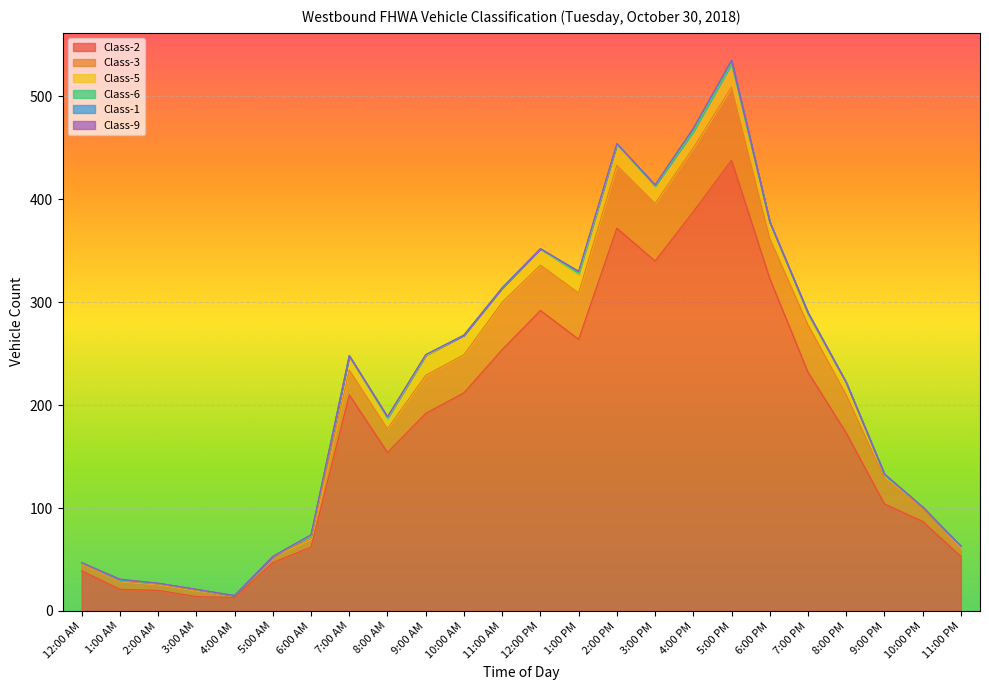

At which label does Class-5 reach its peak?

5:00 PM